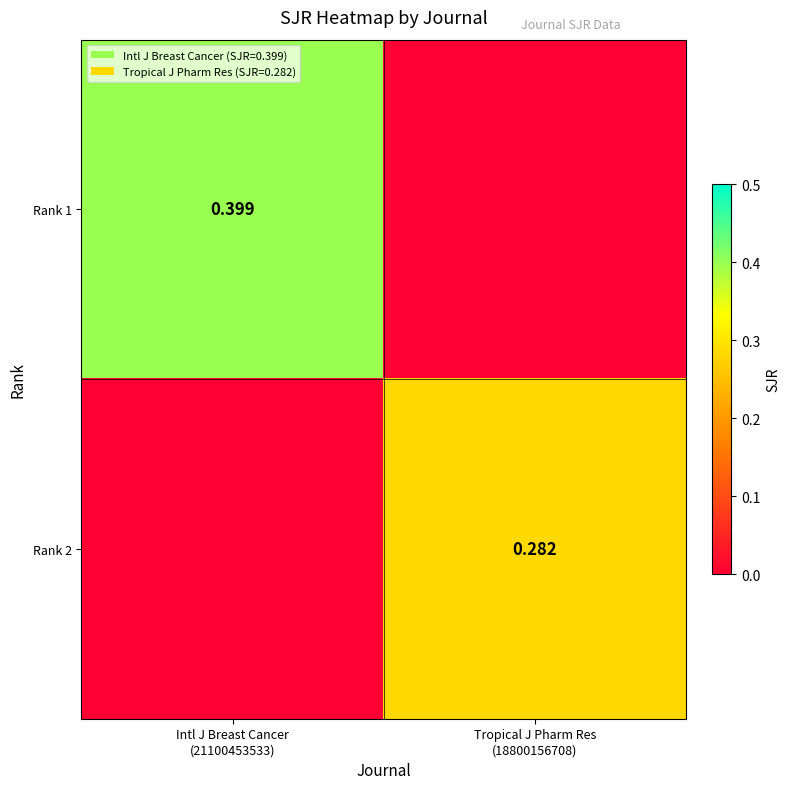

At which label does Rank 2 reach its peak?

Tropical J Pharm Res (18800156708)